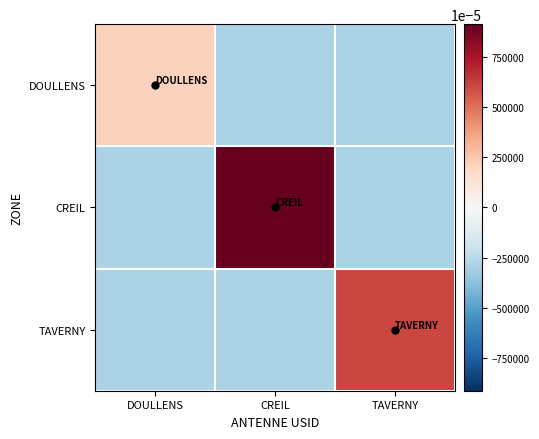

Reading left to right, transcribe all the data shown in this chart.

DOULLENS: DOULLENS=2.1	CREIL=-2.9	TAVERNY=-2.9
CREIL: DOULLENS=-2.9	CREIL=9.1	TAVERNY=-2.9
TAVERNY: DOULLENS=-2.9	CREIL=-2.9	TAVERNY=6.1